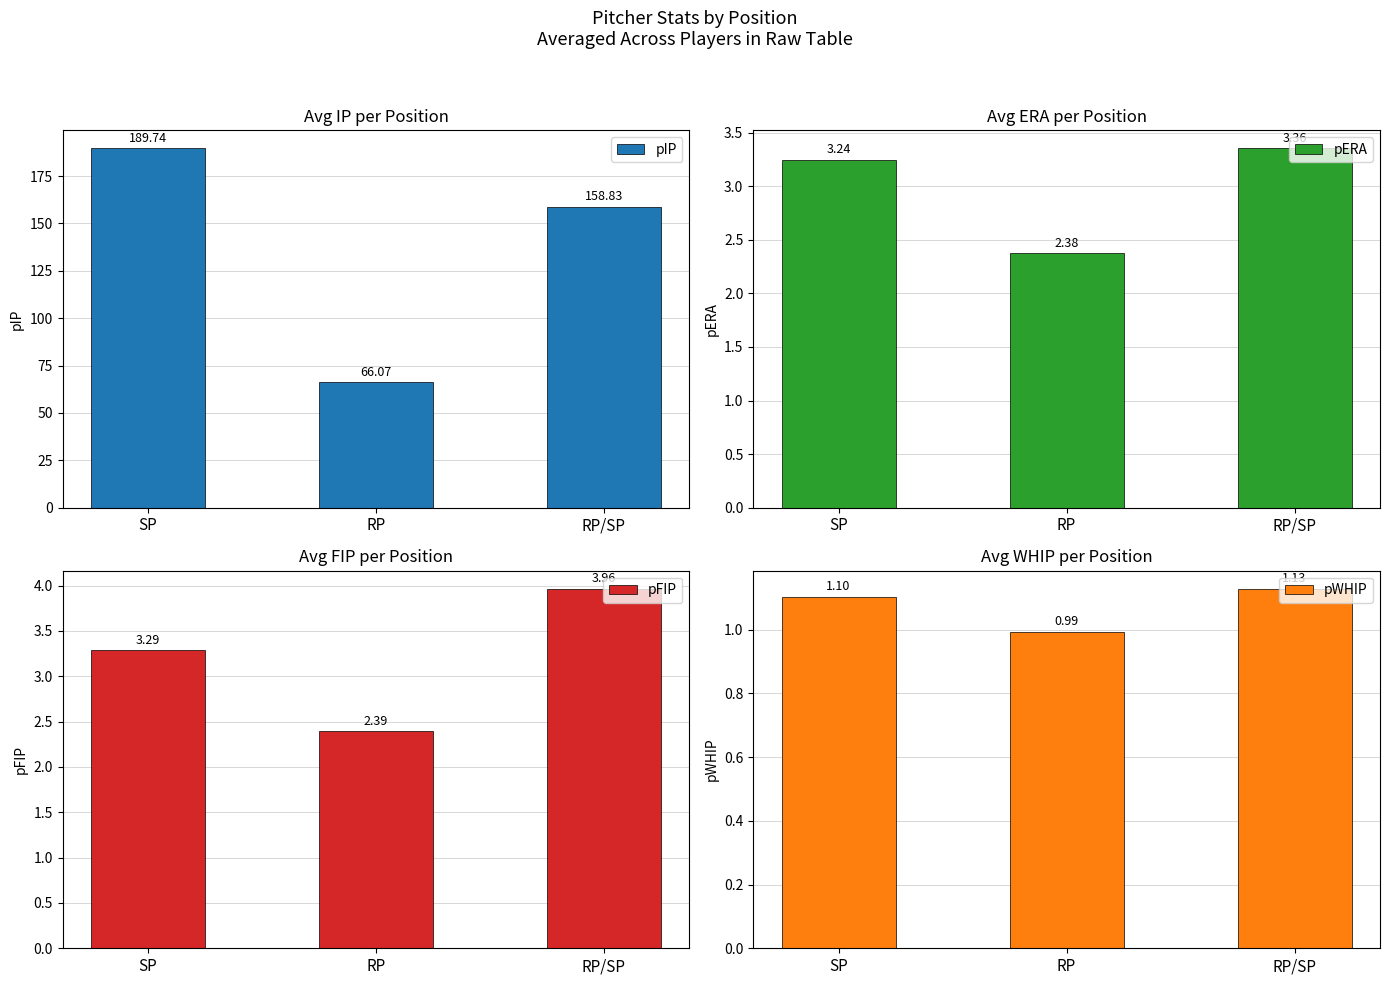

The value of pERA at SP is 1.8. True or false?

False